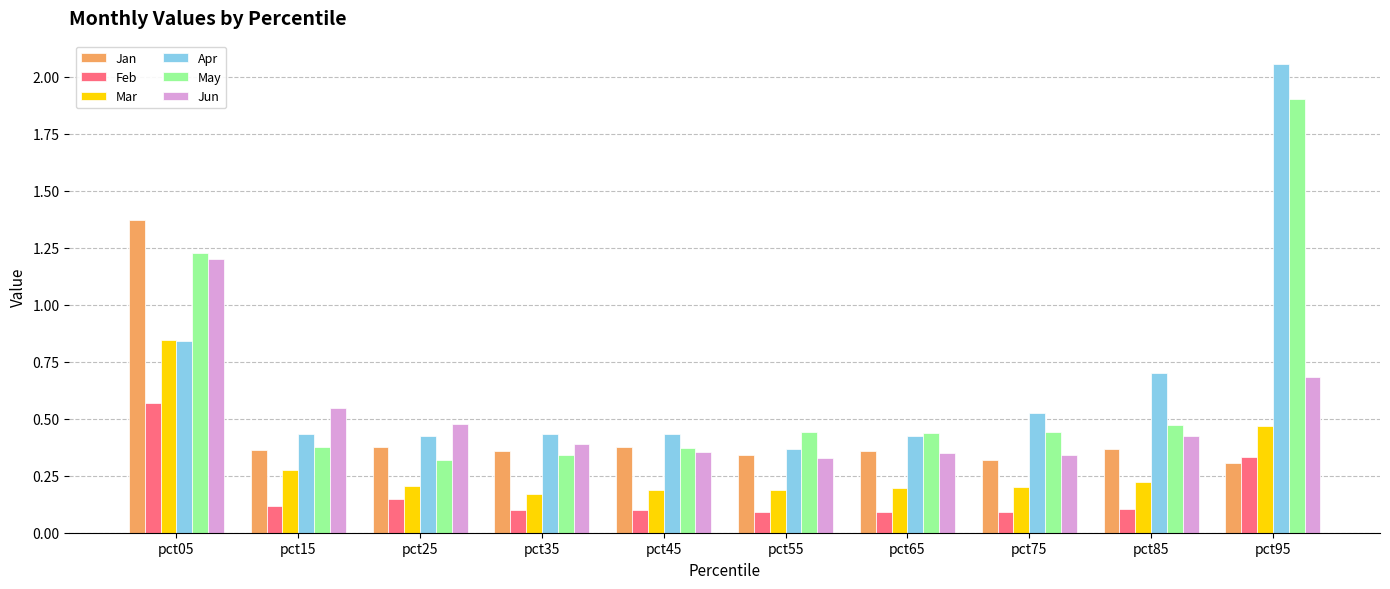

What is the sum of all Jan values?

4.5